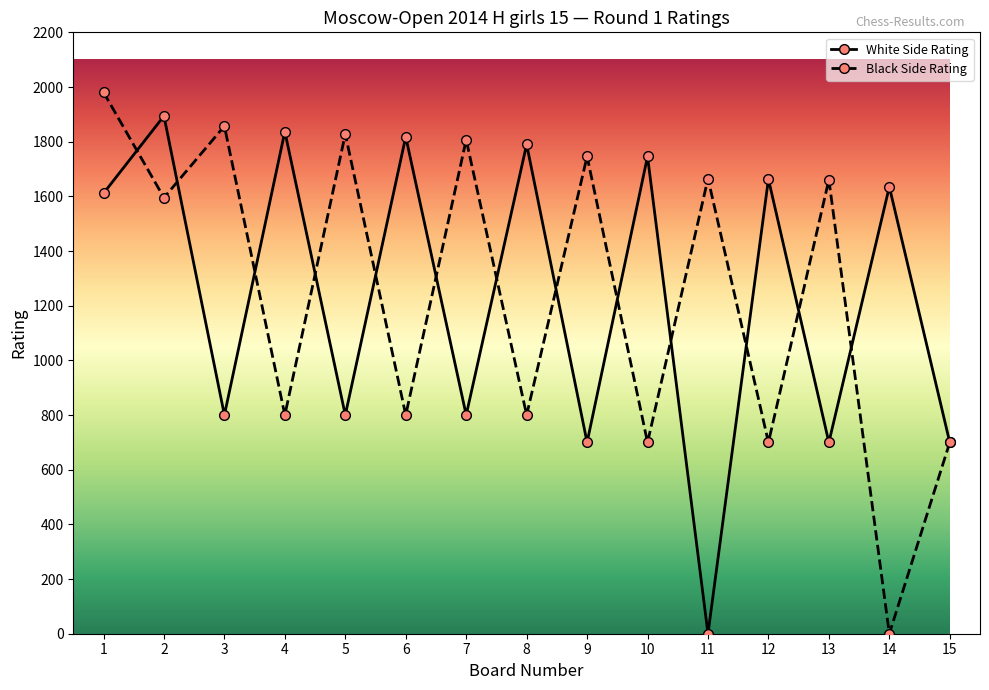

Where is the first local minimum for Black Side Rating?

2